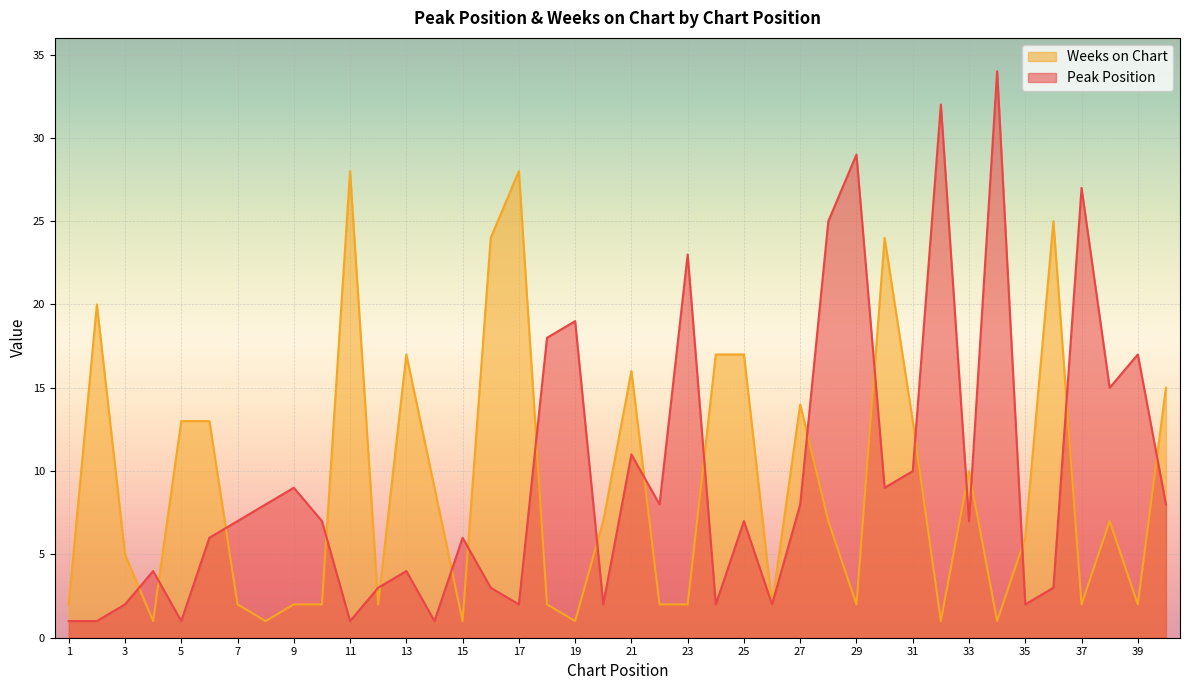

How many intersections are there between Peak Position and Weeks on Chart?

20